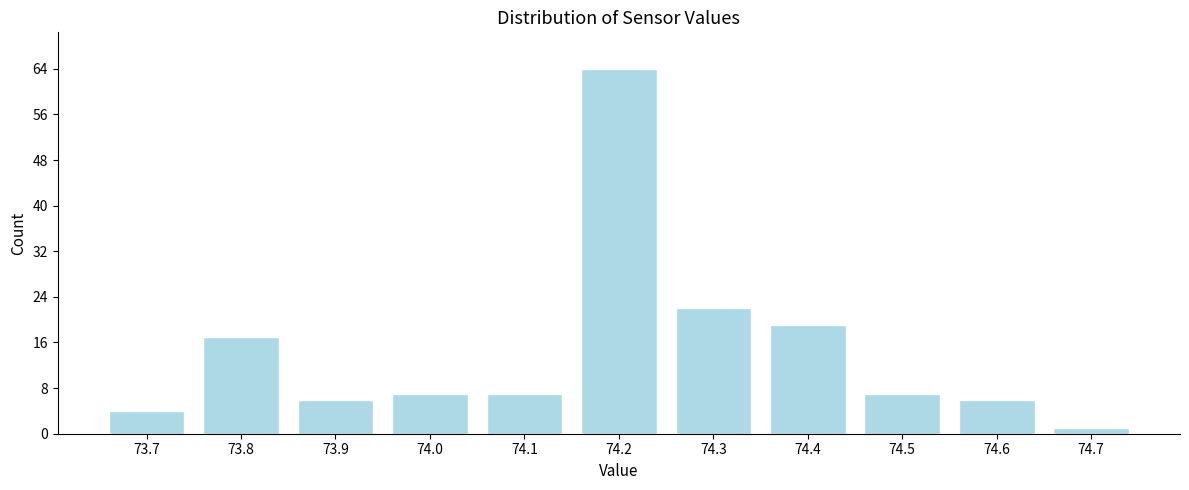

Reading right to left, extract all data points from this chart.

74.7=1	74.6=6	74.5=7	74.4=19	74.3=22	74.2=64	74.1=7	74.0=7	73.9=6	73.8=17	73.7=4